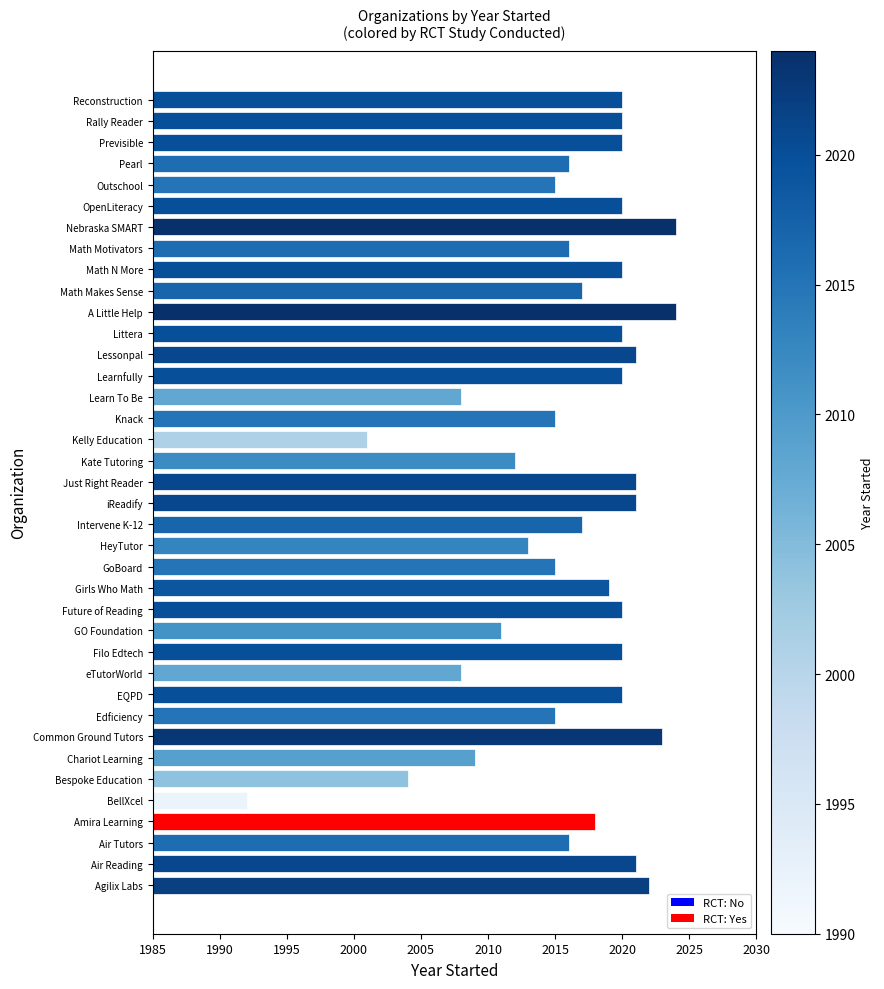

What is the greatest value displayed?

2024